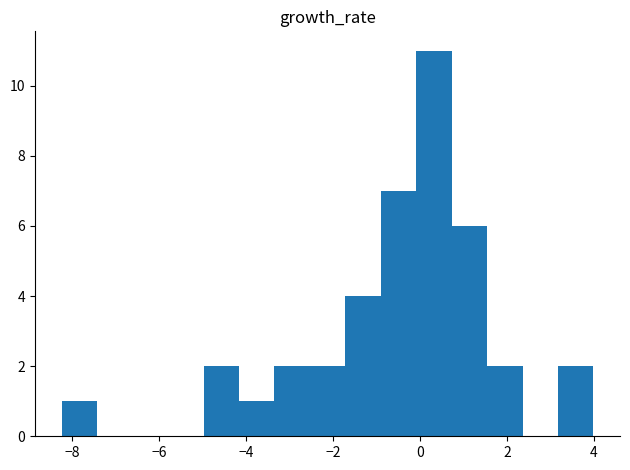

How tall is the bar that spans -8.2 to -7.4 on the x-axis? Neither the bar edges nor the heights are printed on the chart, so give them approximately, as read against the axes.

1